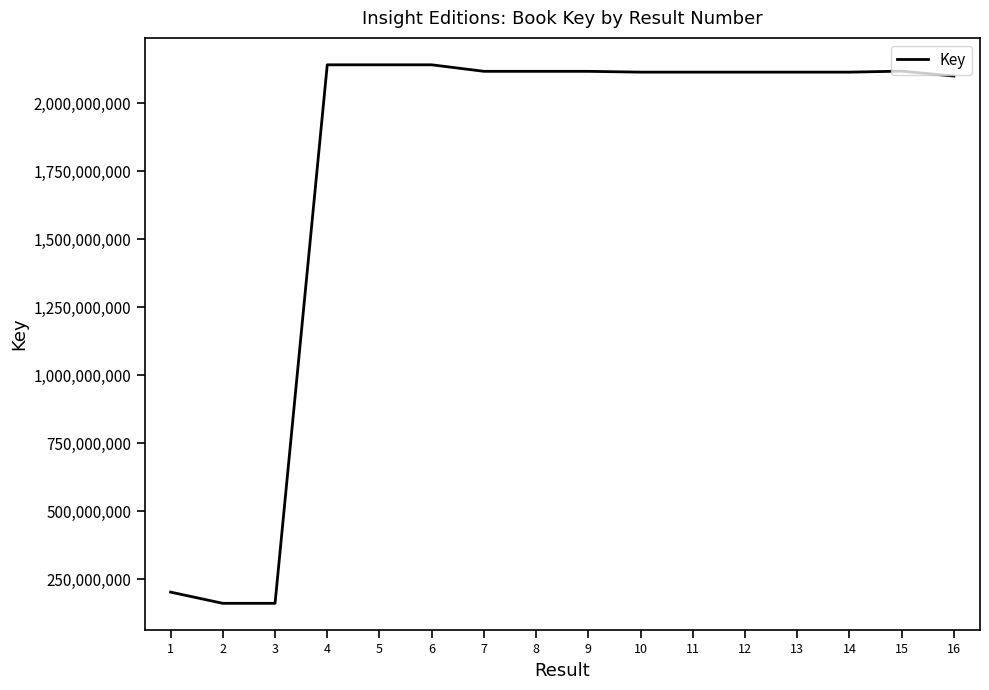

What is the difference between the maximum and minimum values?

1979382369